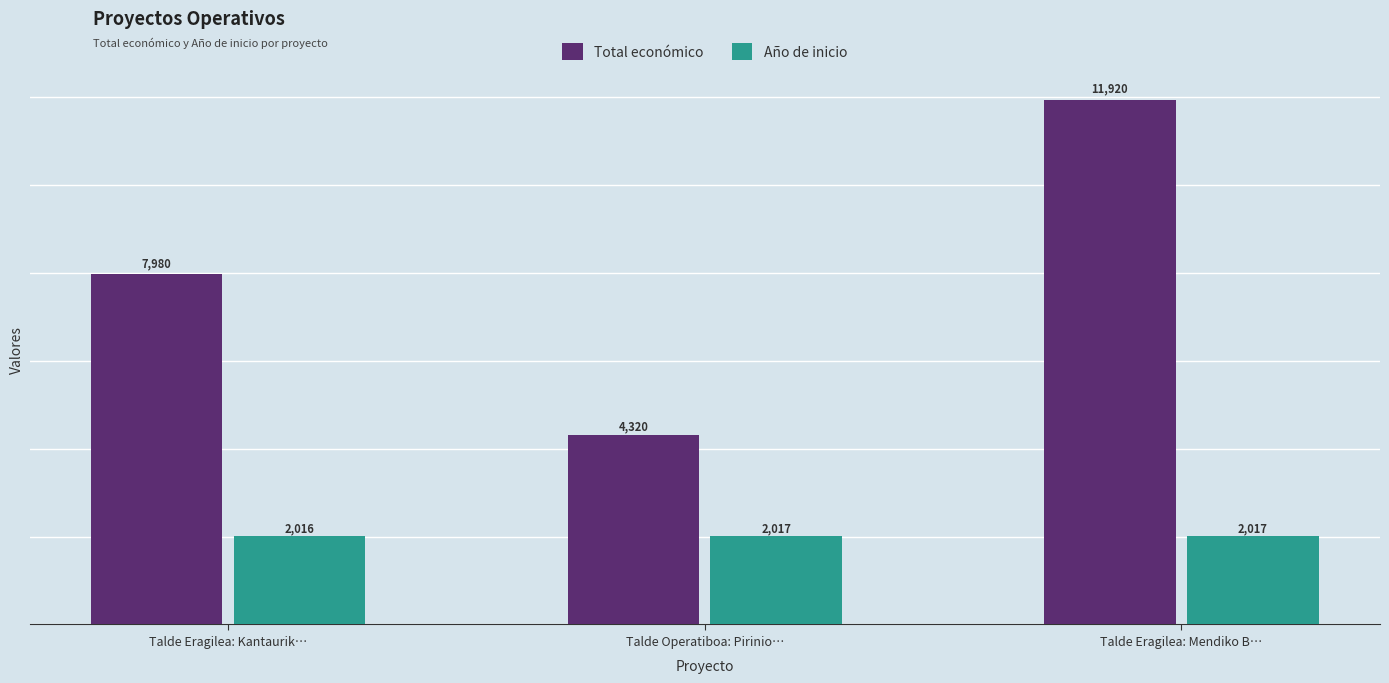

What is the total value across all series at Talde Eragilea: Mendiko B…?

13937